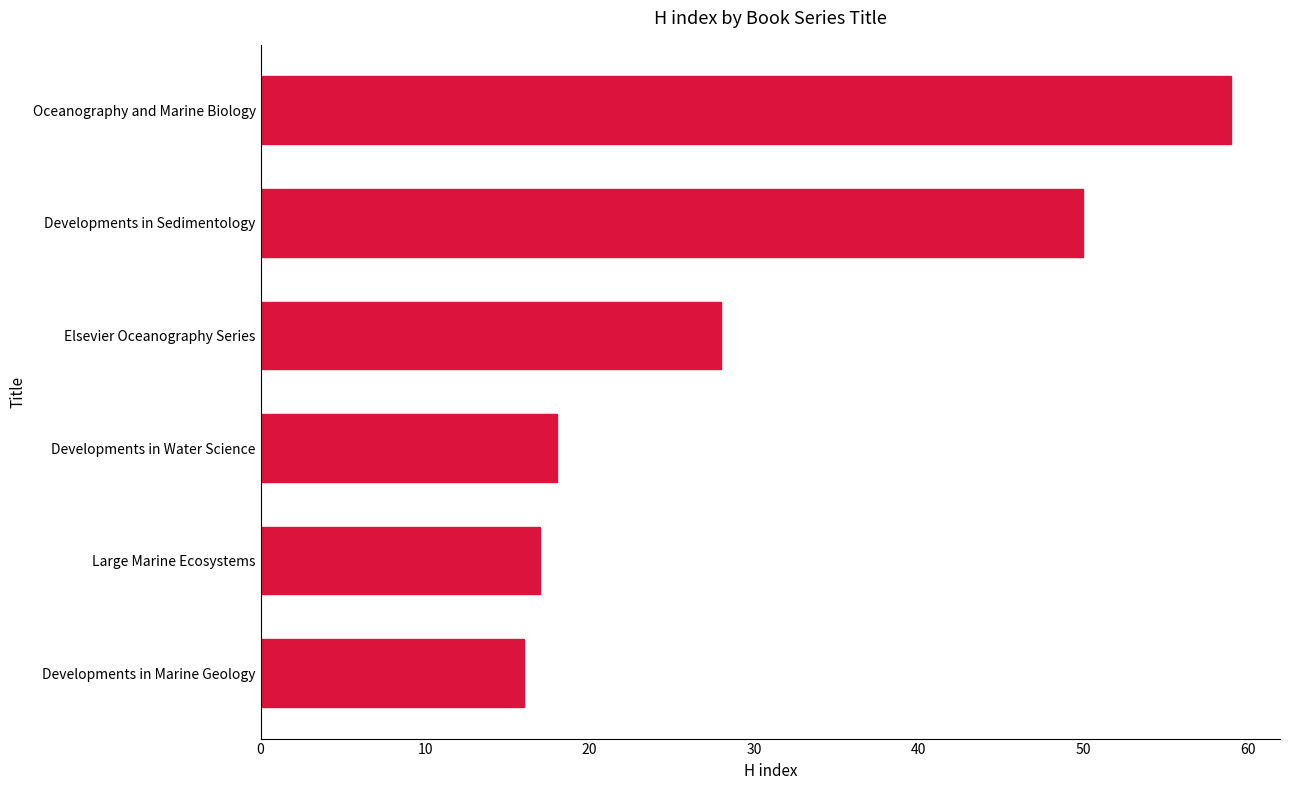

True or false: the data shows 17 at Large Marine Ecosystems.

True